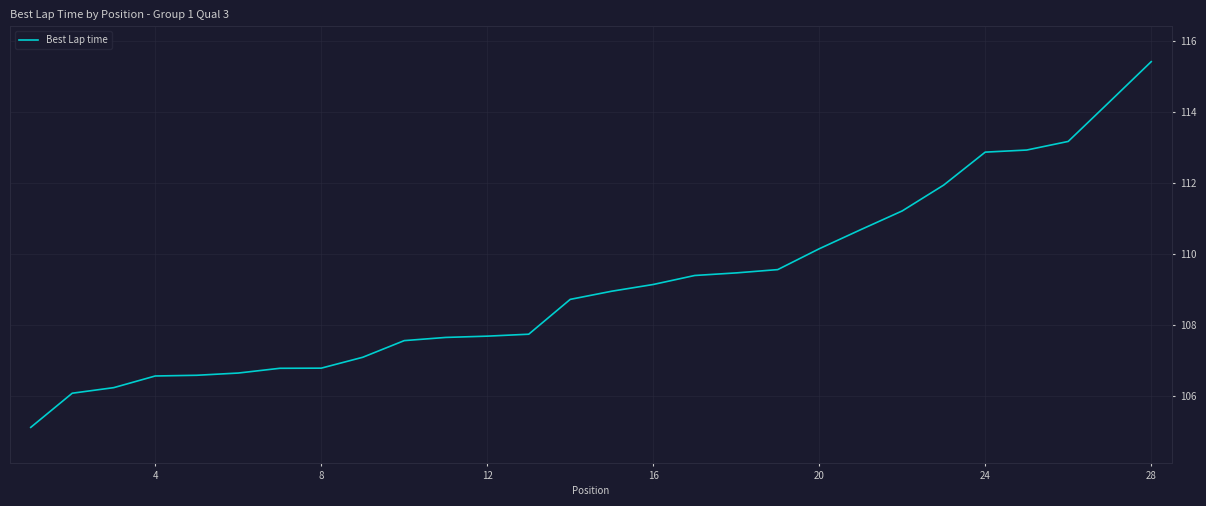

What is the difference between the maximum and minimum values?

10.3